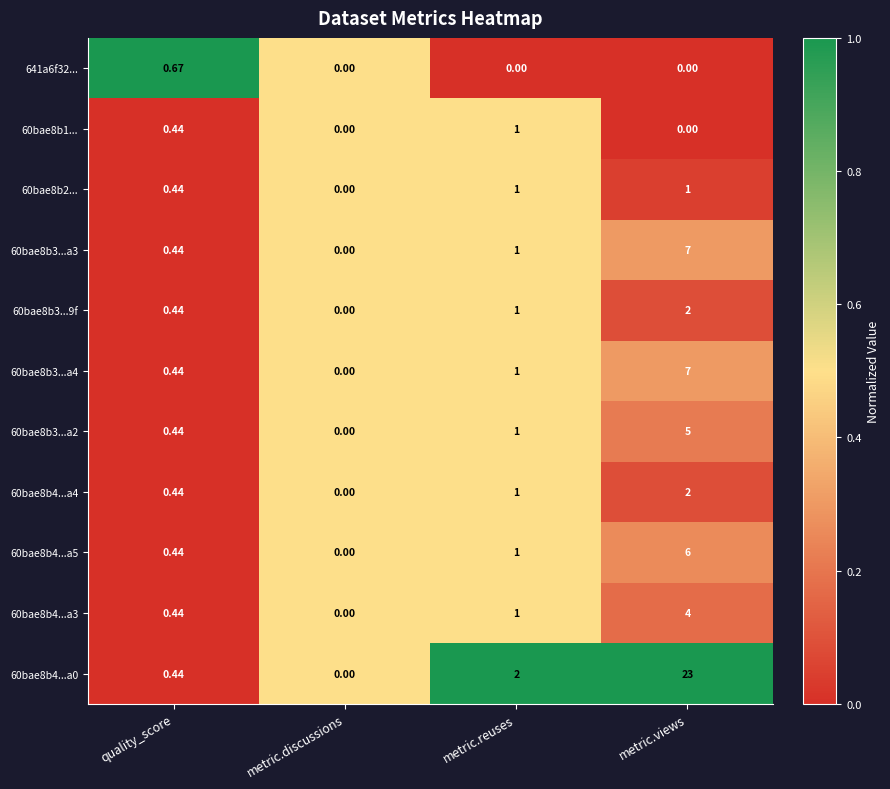

At which label is 60bae8b4...a5 closest to 3?

metric.reuses